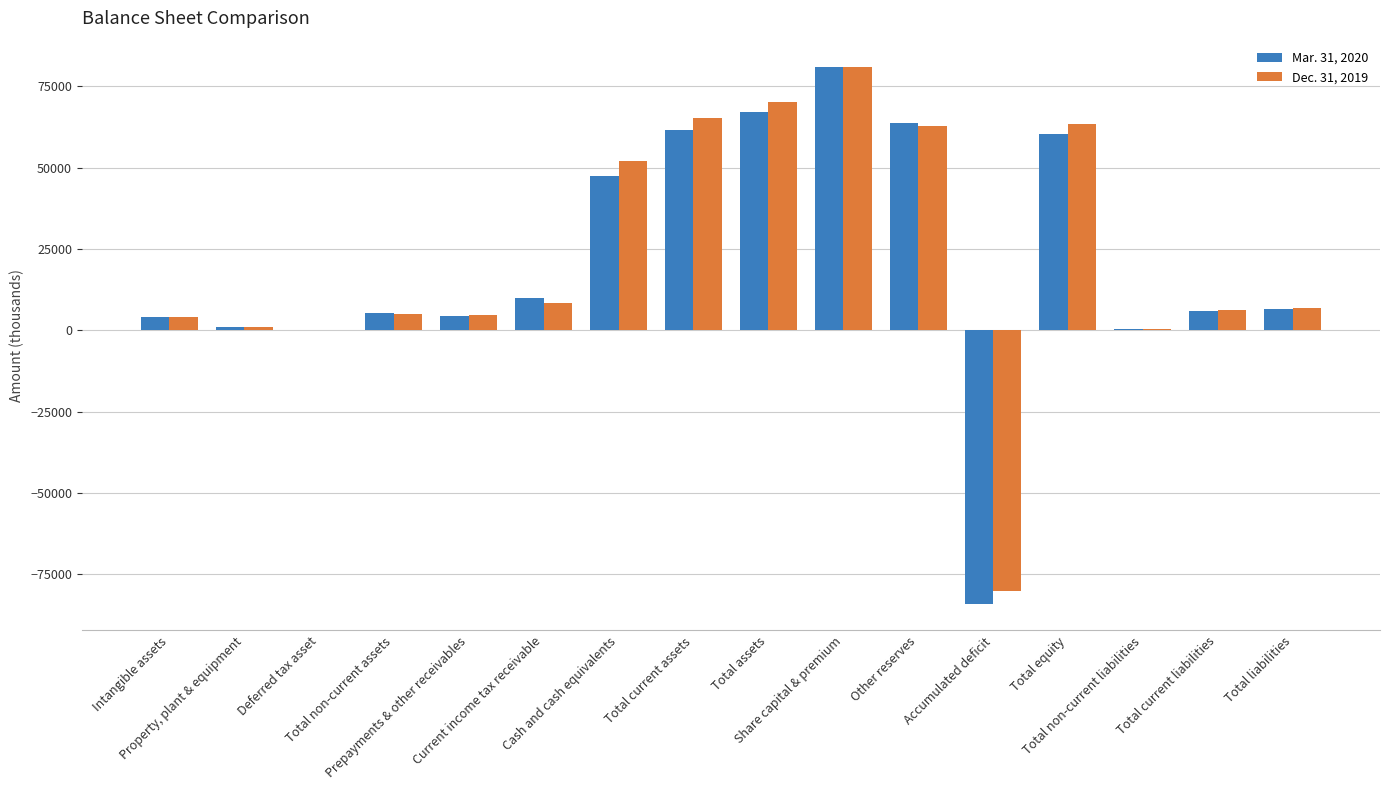

Does the chart contain stacked bars?

No